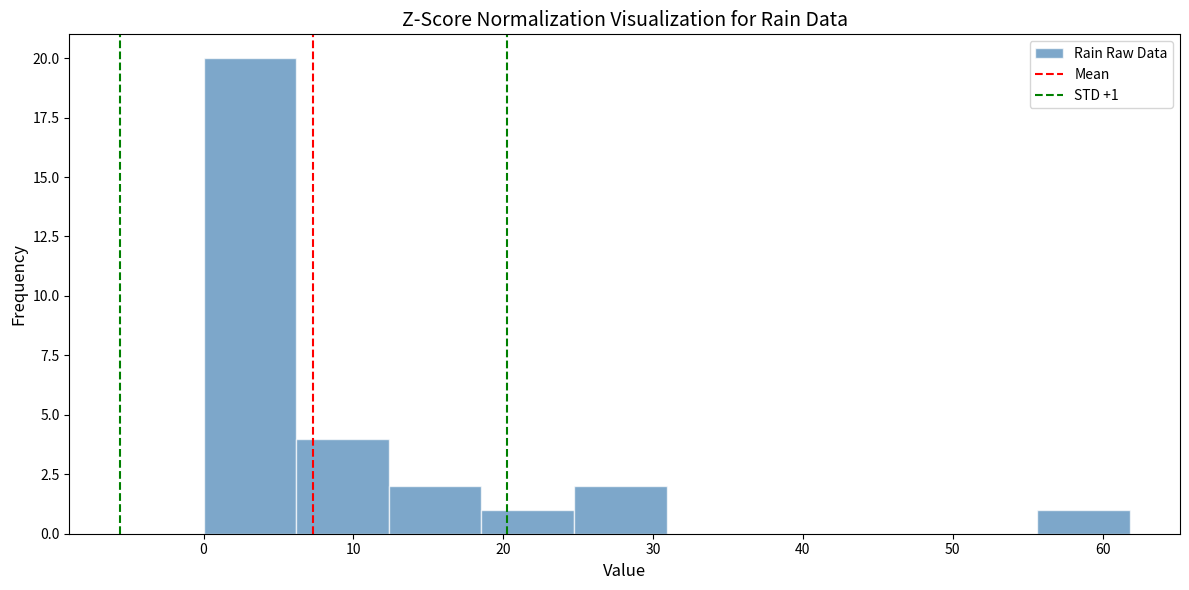

Over which range of the x-axis is the bar tallest?

0 to 6